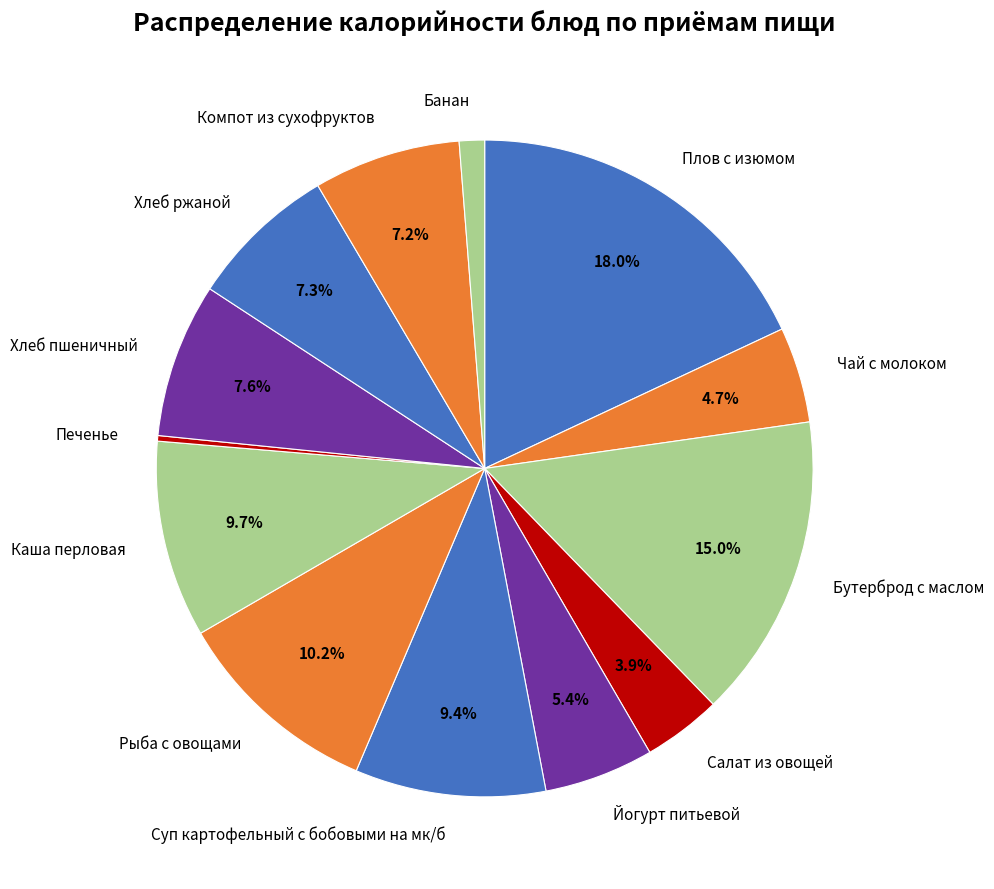

To the nearest percent, what is the combined percentage of Плов с изюмом and Рыба с овощами?

28%